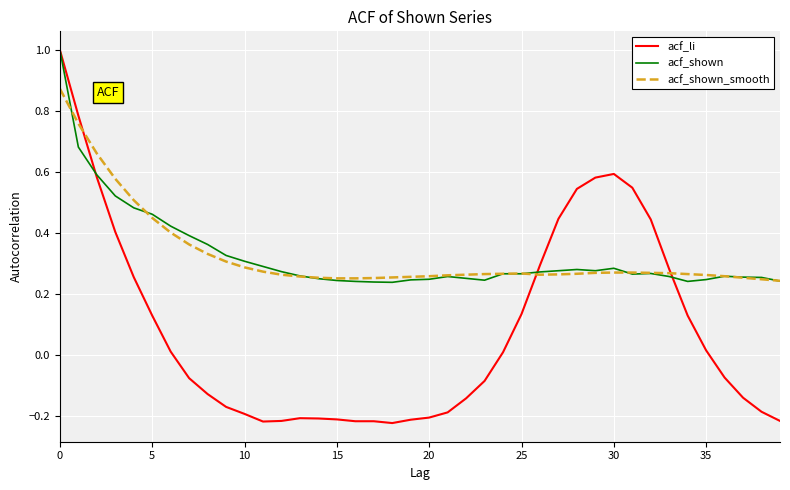

Which series has the largest range (max minus min)?

acf_li